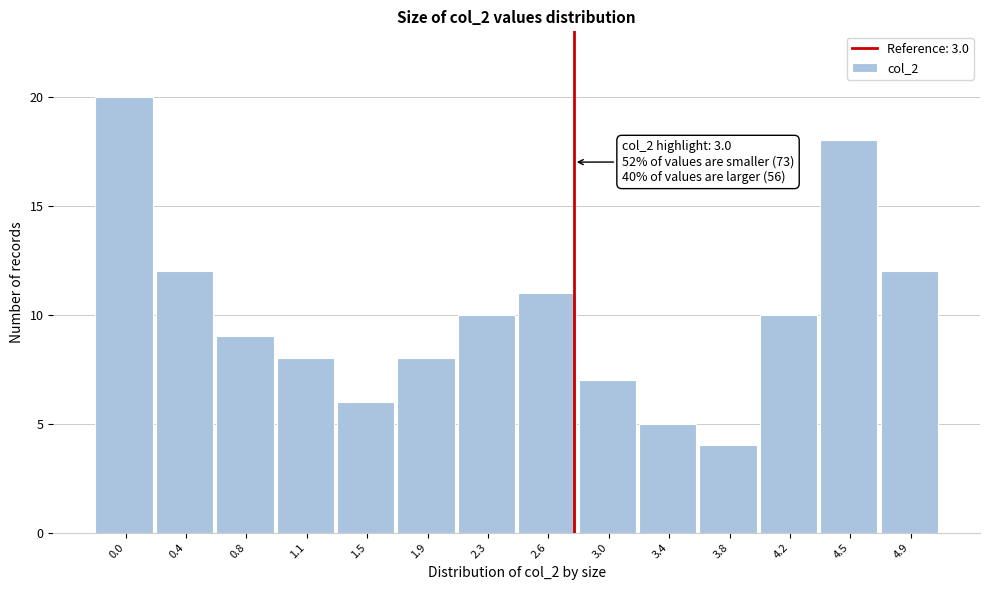

Reading right to left, list all the values displayed in this chart.

4.9=12	4.5=18	4.2=10	3.8=4	3.4=5	3.0=7	2.6=11	2.3=10	1.9=8	1.5=6	1.1=8	0.8=9	0.4=12	0.0=20